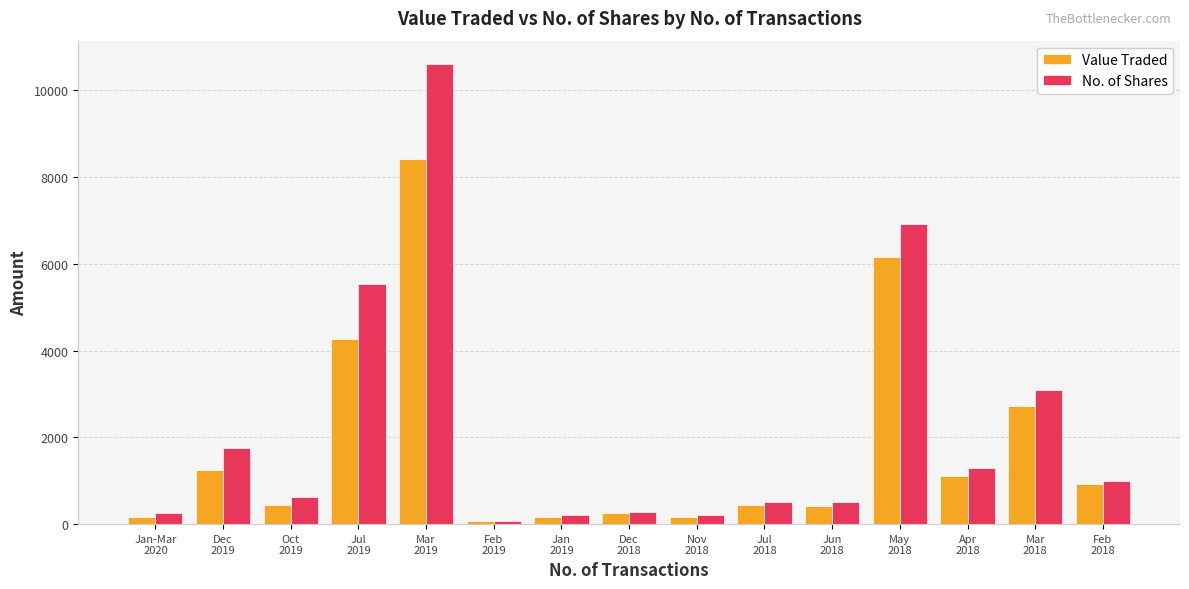

Rank the series by their average value, from lowest to highest.

Value Traded, No. of Shares